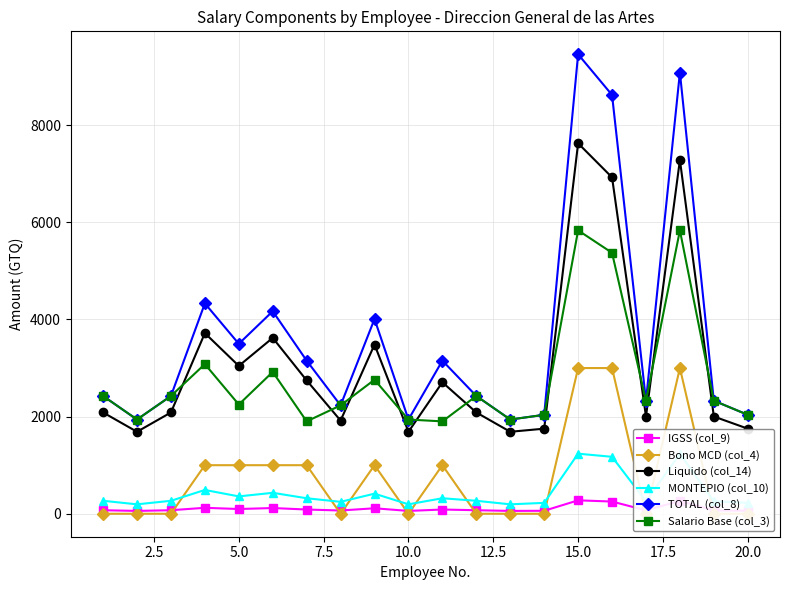

True or false: TOTAL (col_8) has more than 0 points higher than both neighbors.

True